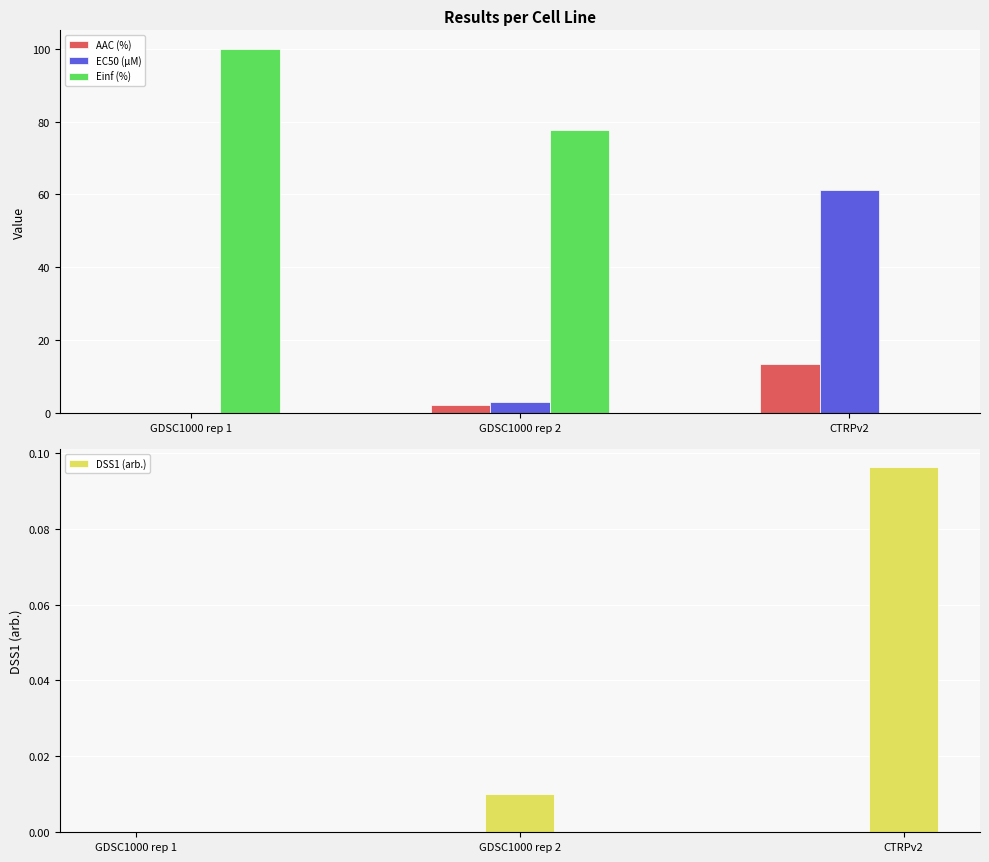

What is the difference between the maximum and minimum values in the DSS1 (arb.) series?

0.1